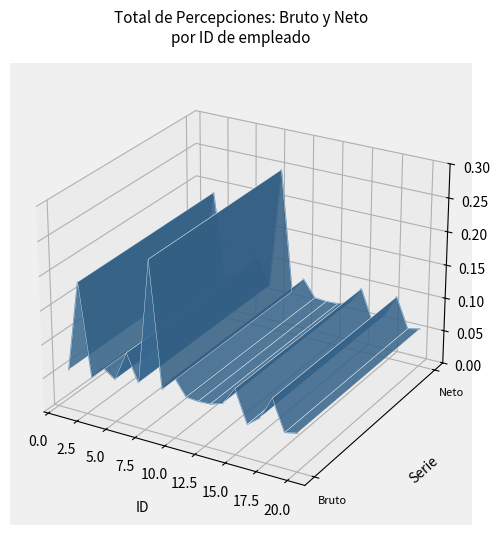

True or false: Monto bruto has a value of -0.0 at 20.0.

True